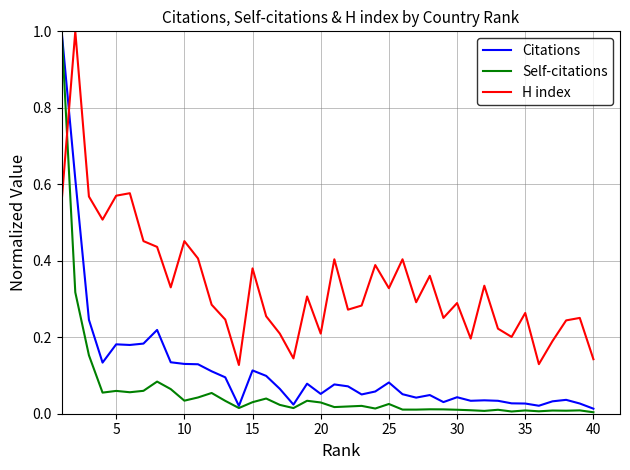

Which series has the widest spread of values?

Self-citations